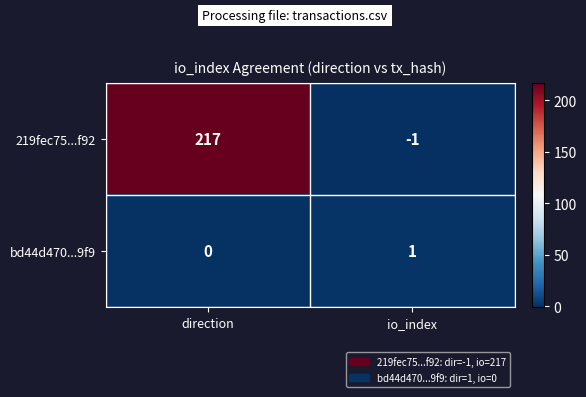

The value of 219fec75...f92 at io_index is -1. True or false?

True